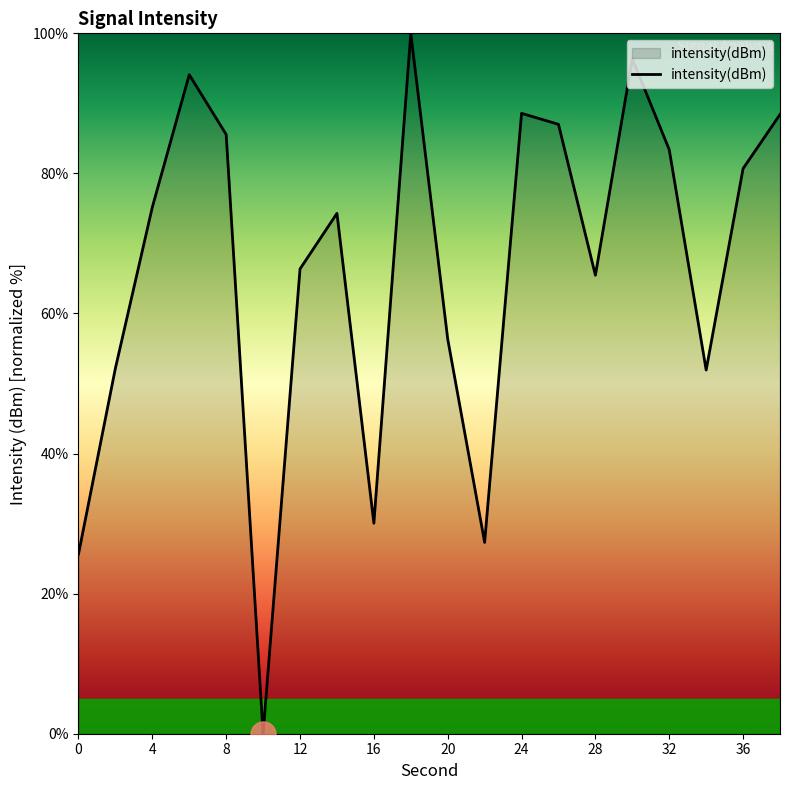

How many interior local valleys (lower than both neighbors) does the data have?

5